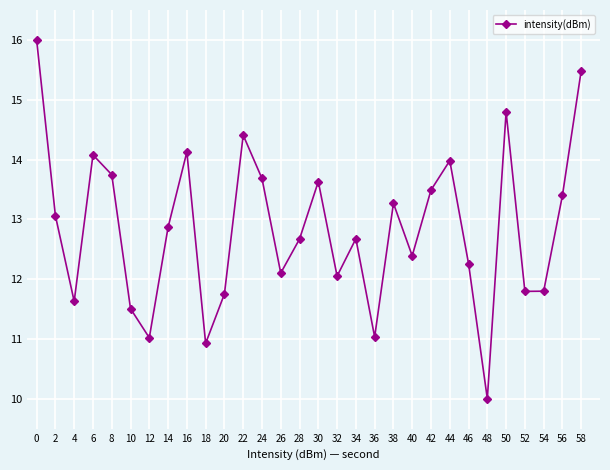

What is the difference between the values at 32 and 18?

1.1